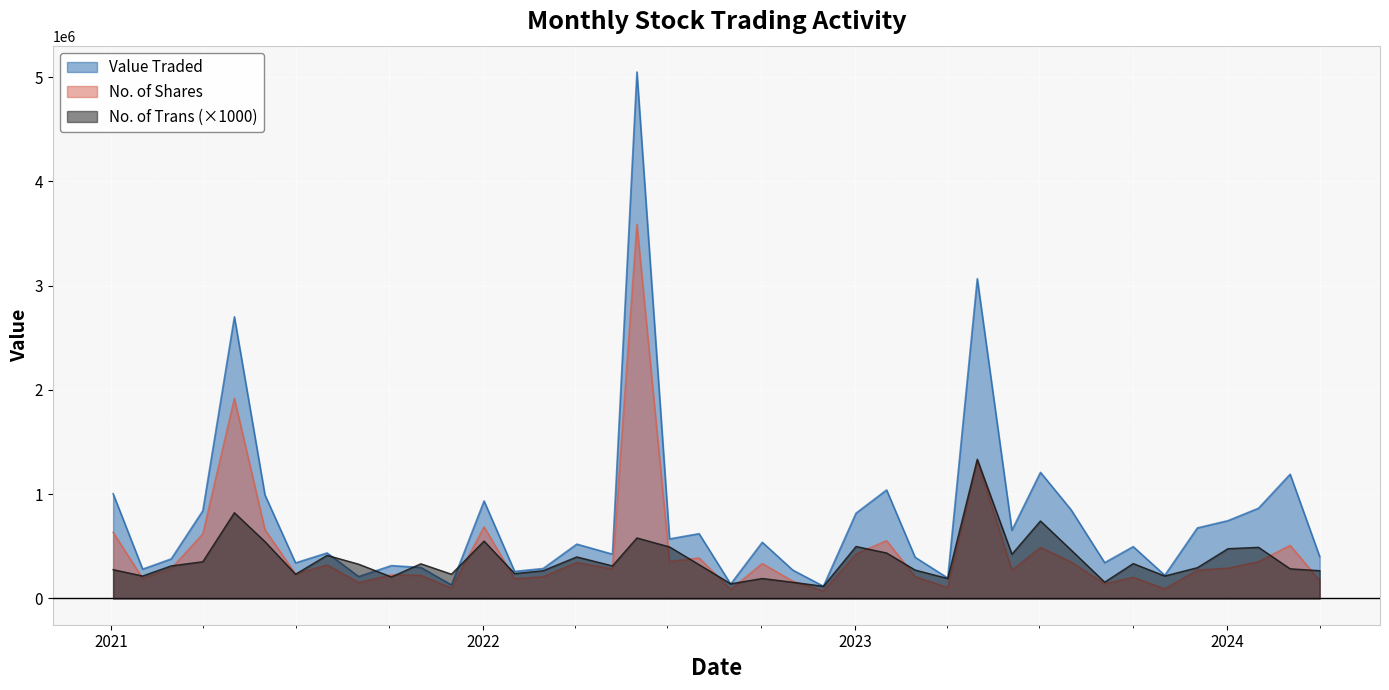

Which series has the largest range (max minus min)?

Value Traded